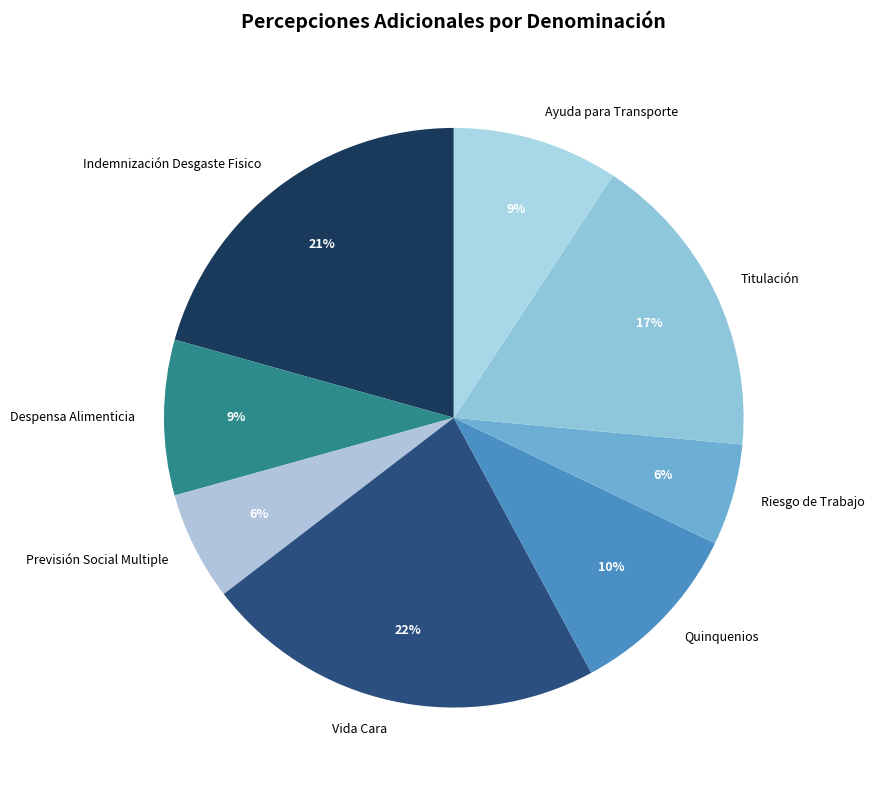

To the nearest percent, what is the combined percentage of Previsión Social Multiple and Quinquenios?

16%